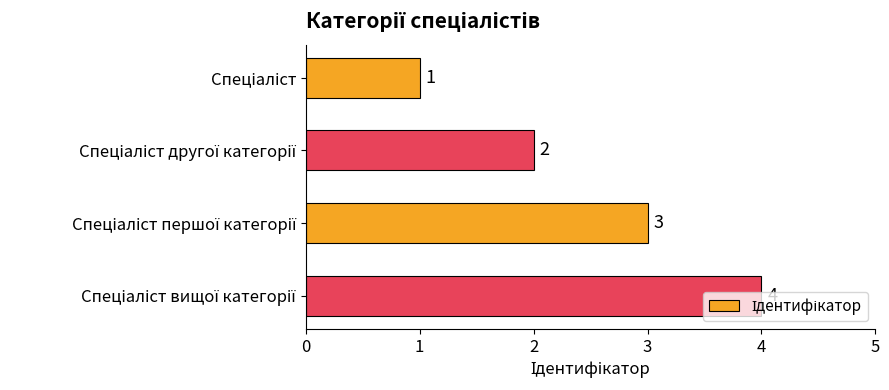

How many categories are shown in the chart?

4